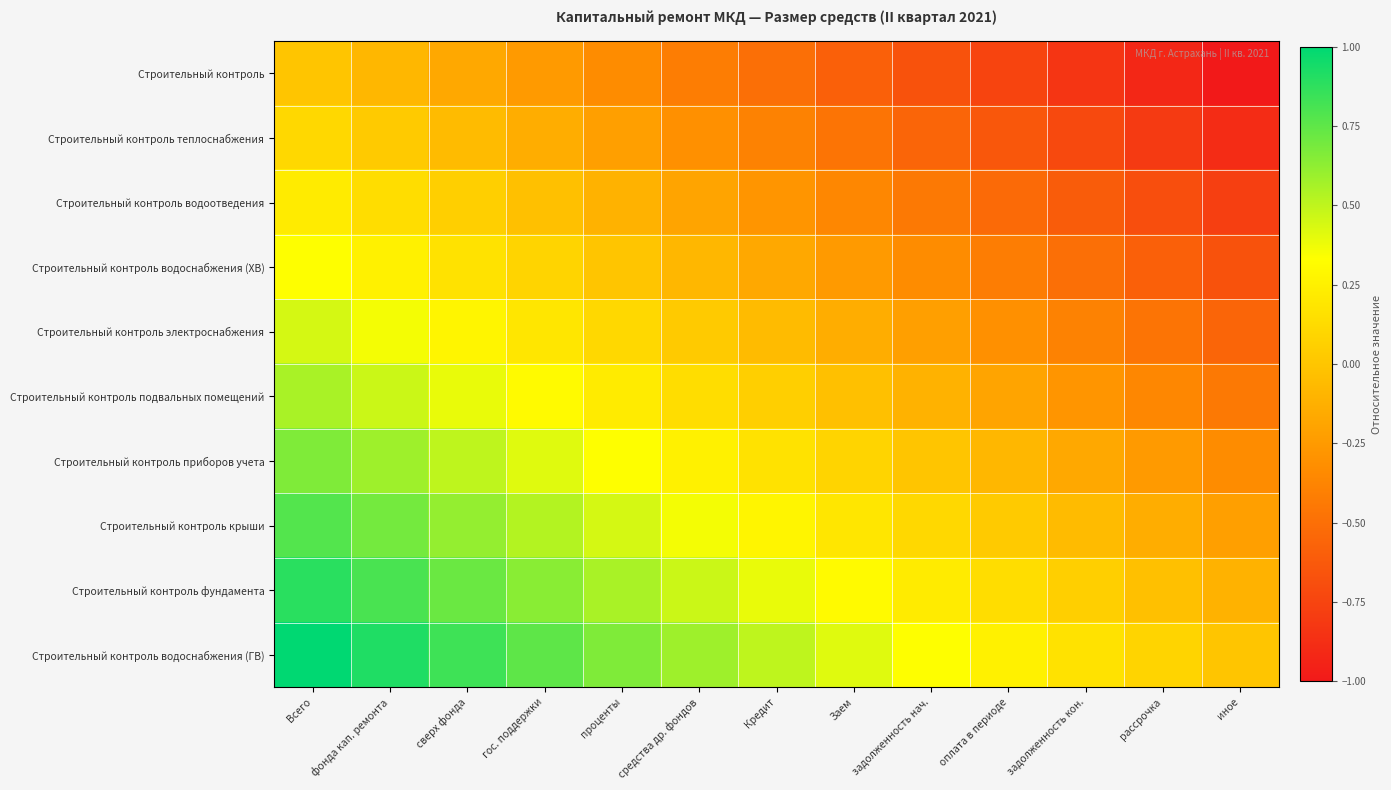

Which has a higher value, оплата в периоде or задолженность кон.?

оплата в периоде